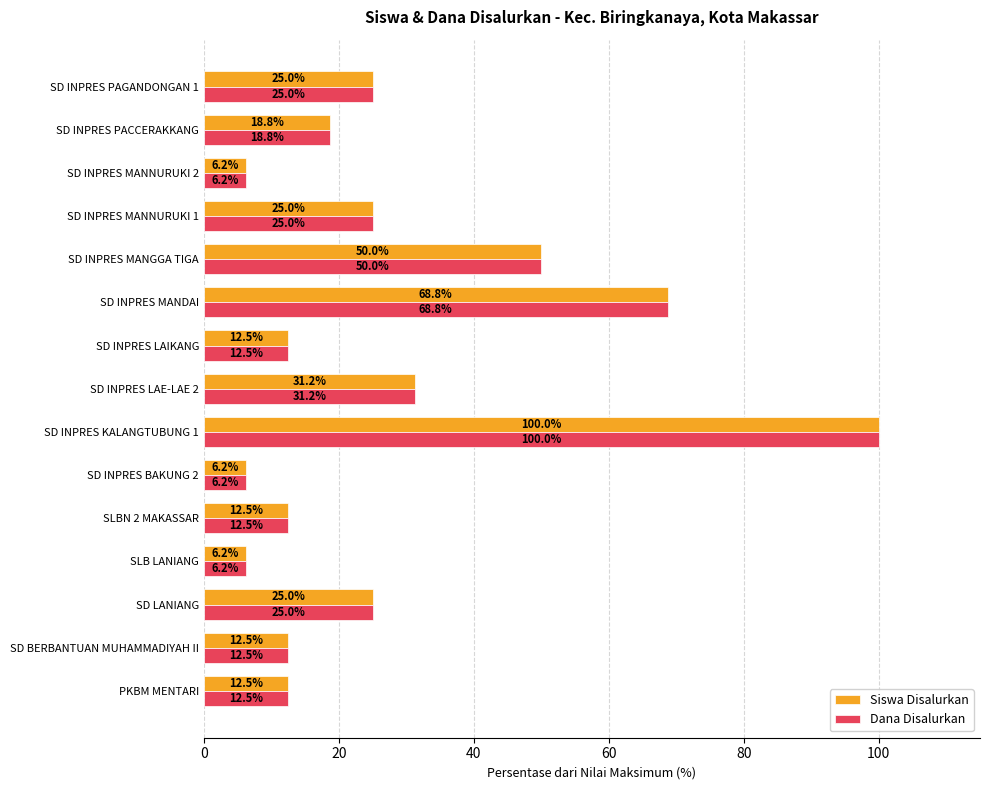

Which label corresponds to the largest value in the chart?

SD INPRES KALANGTUBUNG 1